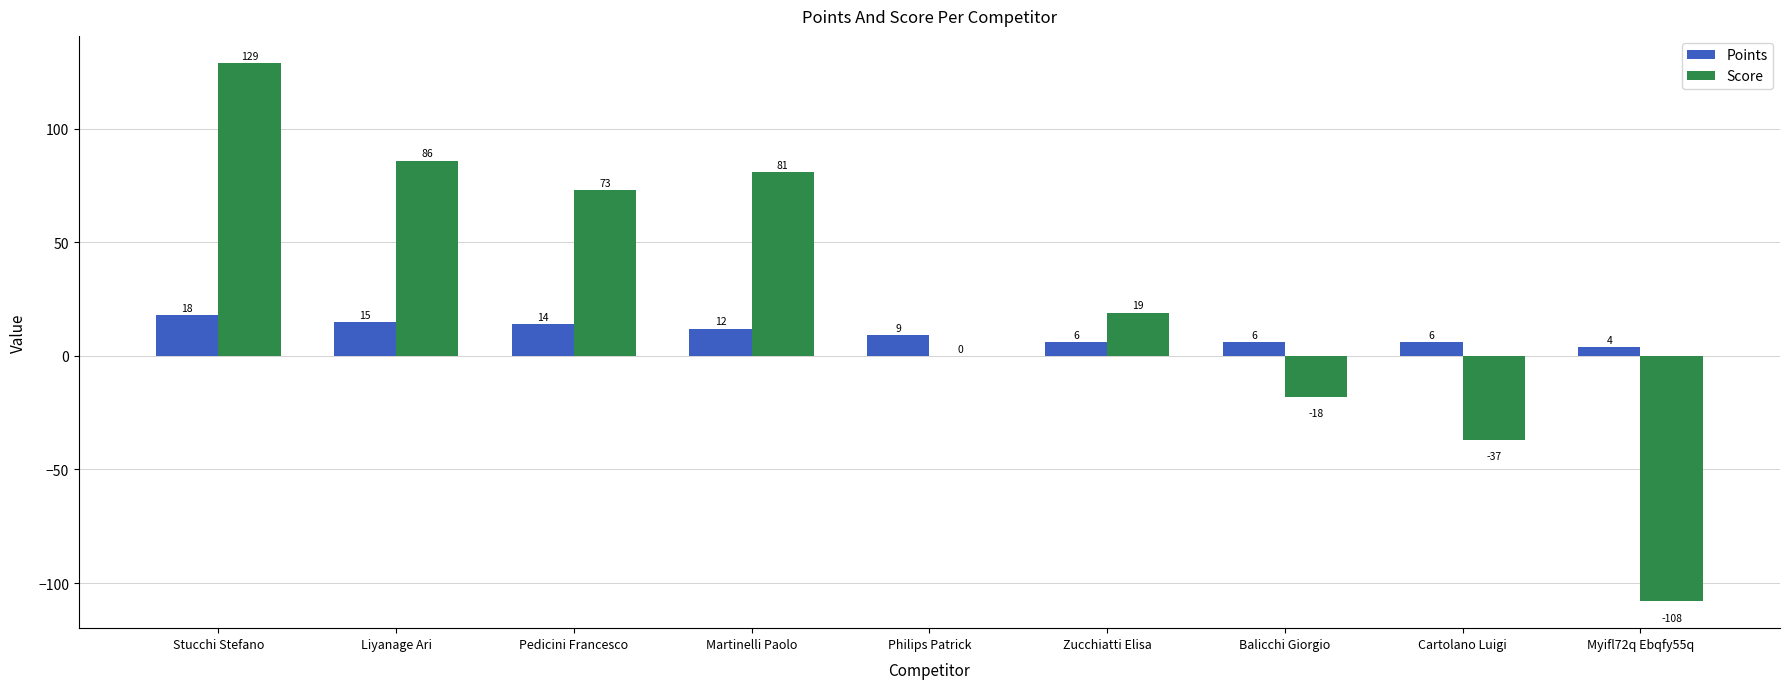

Count the number of data series in this chart.

2